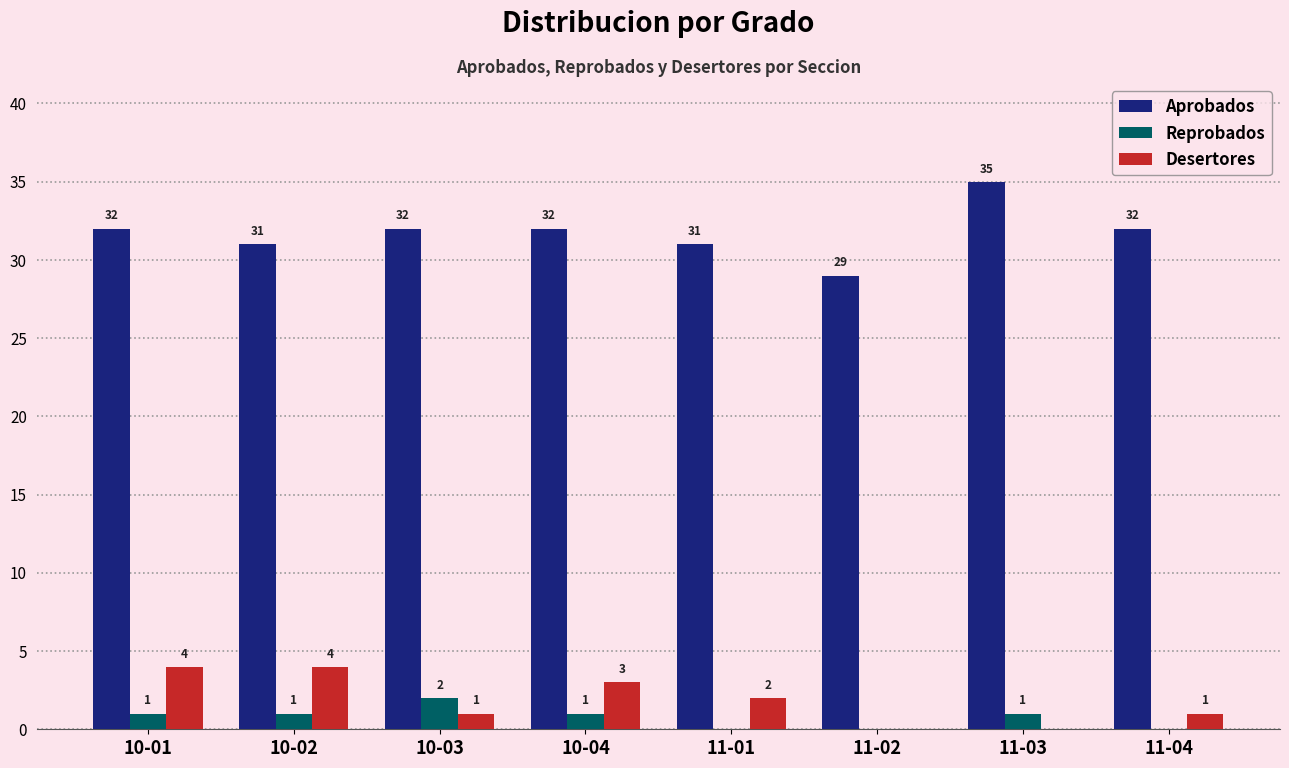

The Aprobados series shows 31 at 11-01. True or false?

True